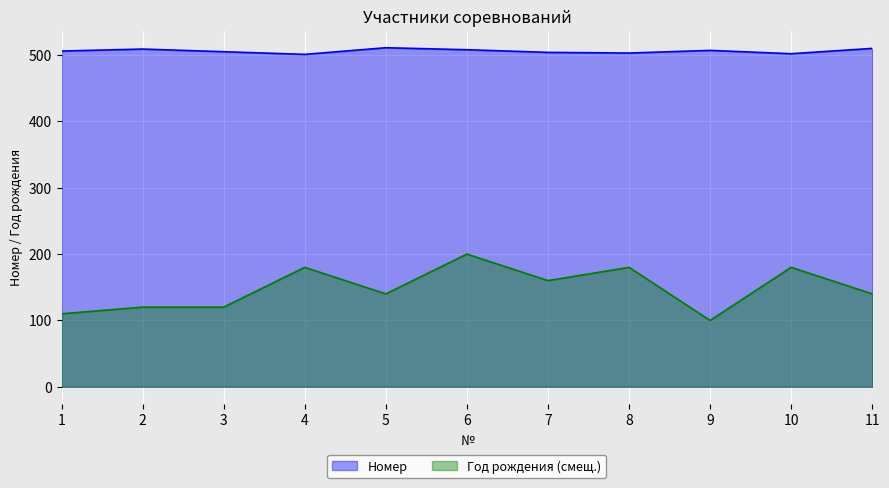

List the labels in order of Номер value, smallest first.

4, 10, 8, 7, 3, 1, 9, 6, 2, 11, 5